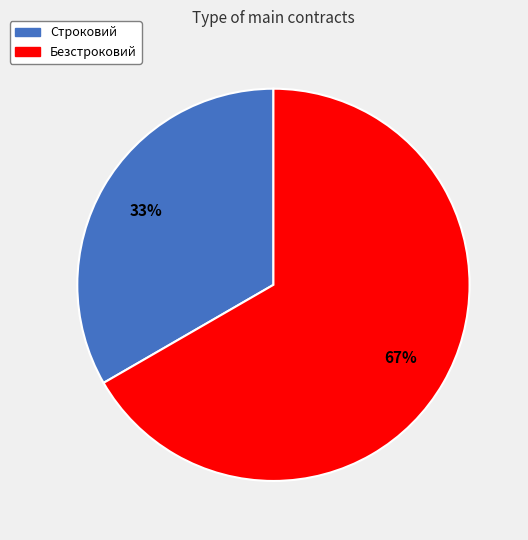

Rank the categories by value from lowest to highest.

Строковий, Безстроковий